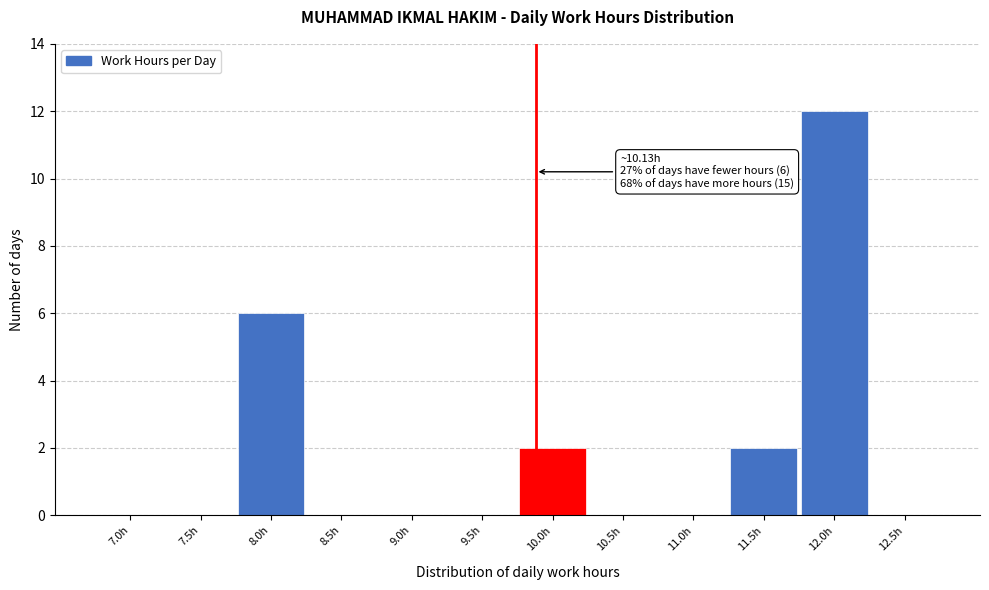

Reading left to right, what are all the values shown in this chart?

7.0h=0	7.5h=0	8.0h=6	8.5h=0	9.0h=0	9.5h=0	10.0h=2	10.5h=0	11.0h=0	11.5h=2	12.0h=12	12.5h=0